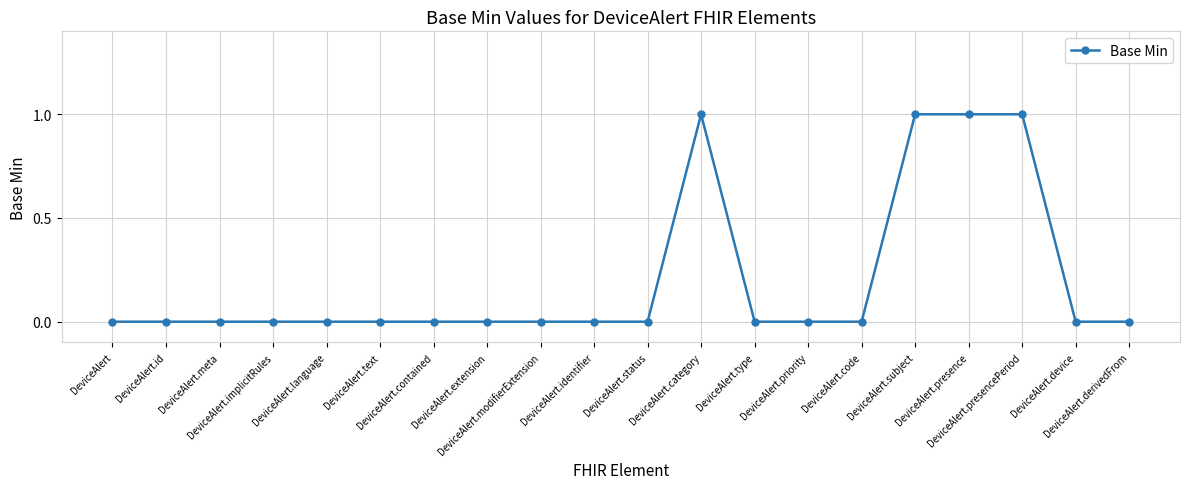

How many categories are shown in the chart?

20